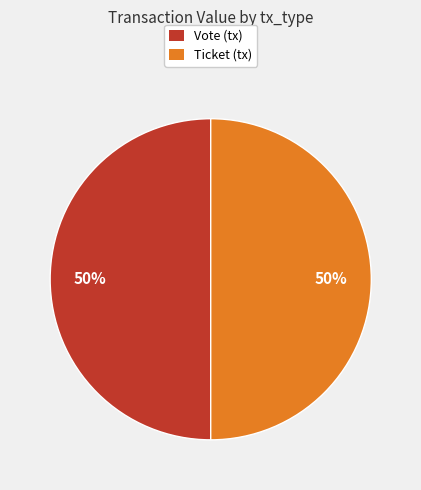

To the nearest percent, what is the average slice percentage?

50%